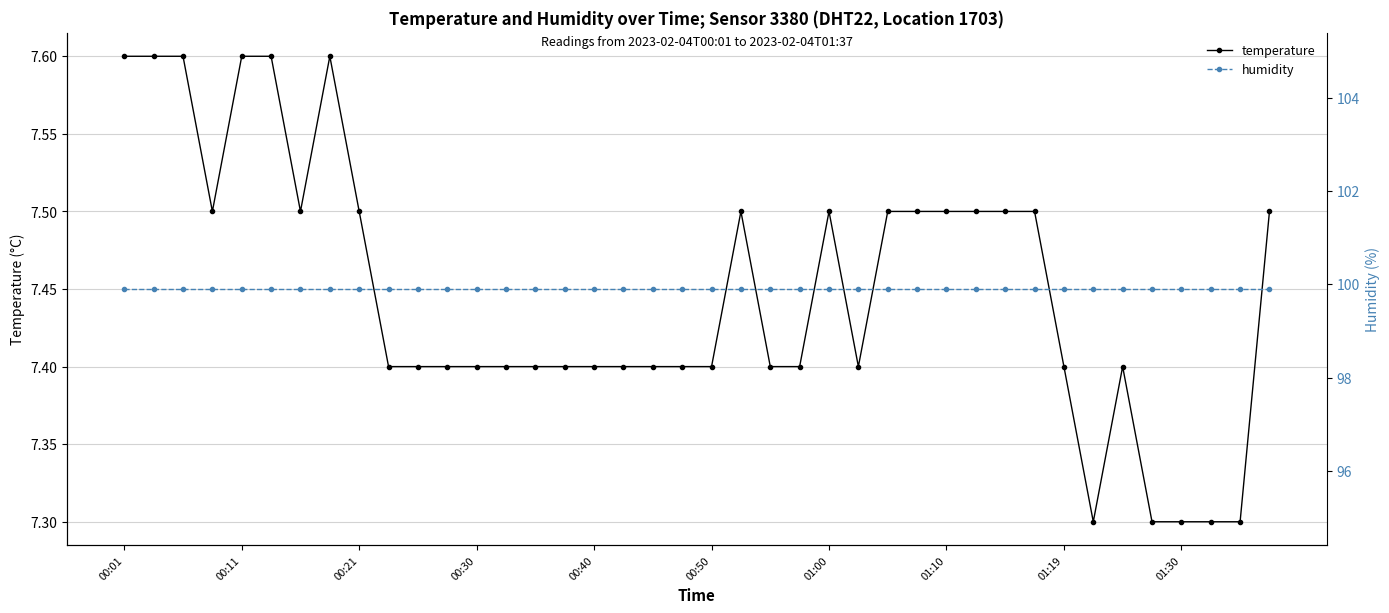

What is the value of the humidity point at the 34th from the left?

99.9